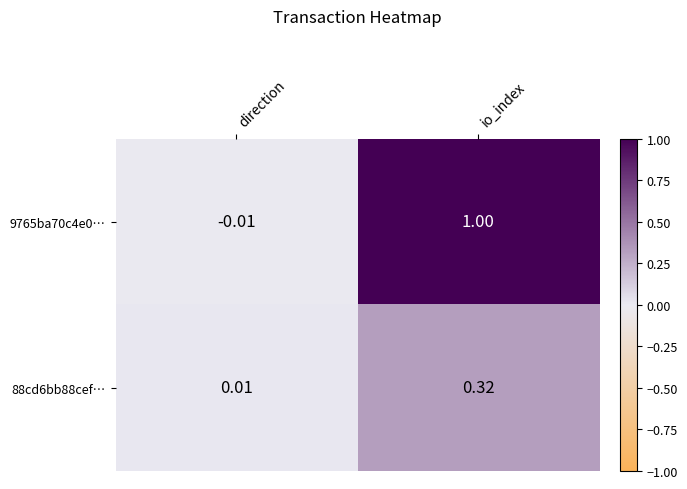

Where is 88cd6bb88cef… nearest to the value 0?

direction